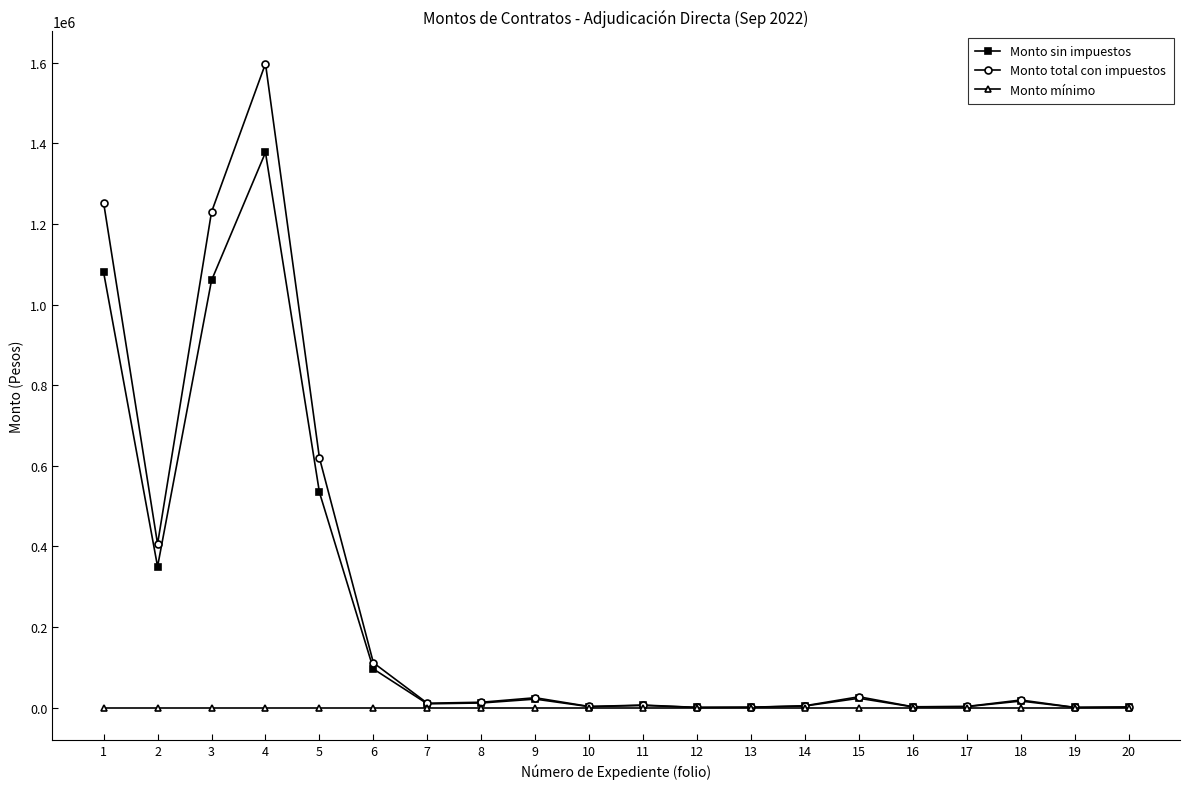

Between 2 and 7, which series saw the biggest shift?

Monto total con impuestos